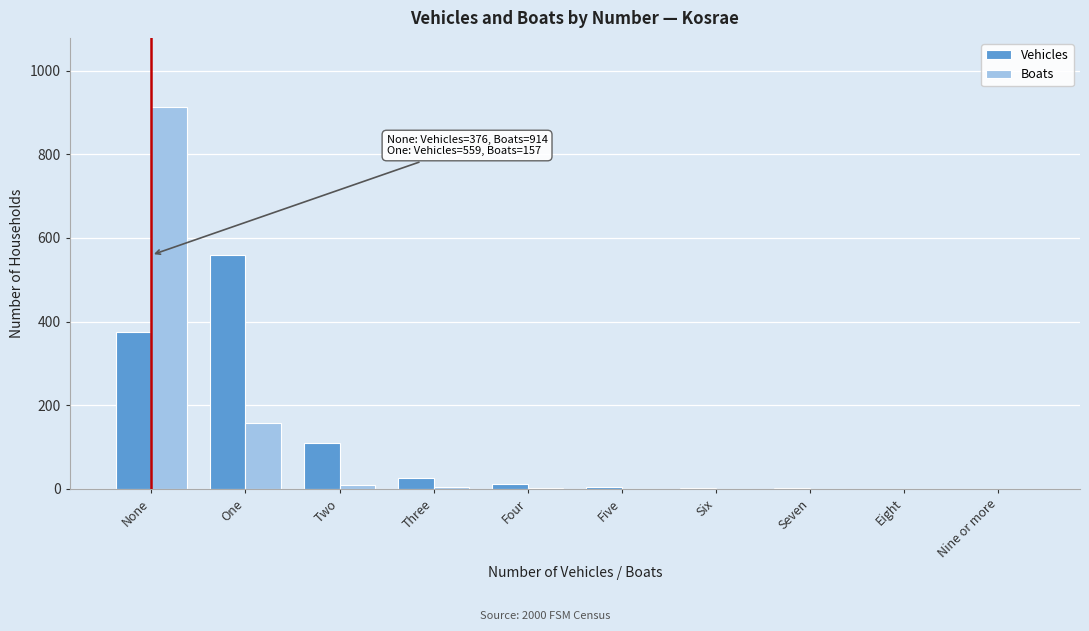

At which category is the sum across all series the highest?

None